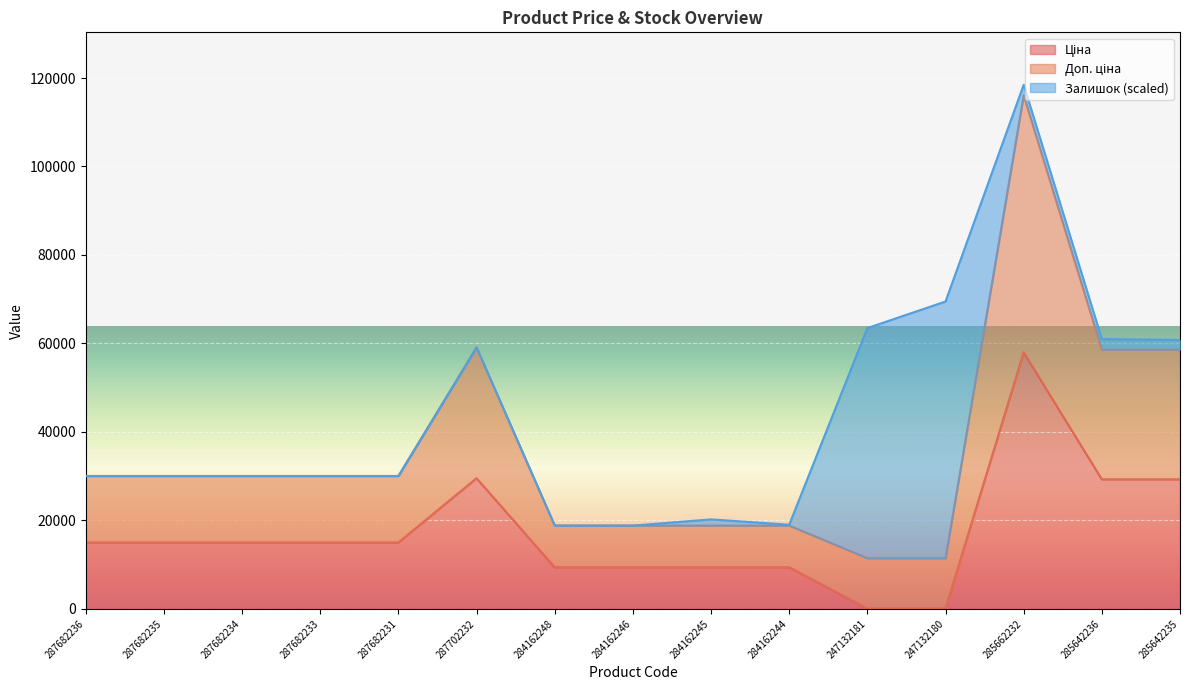

At which category is the sum across all series the highest?

285662232